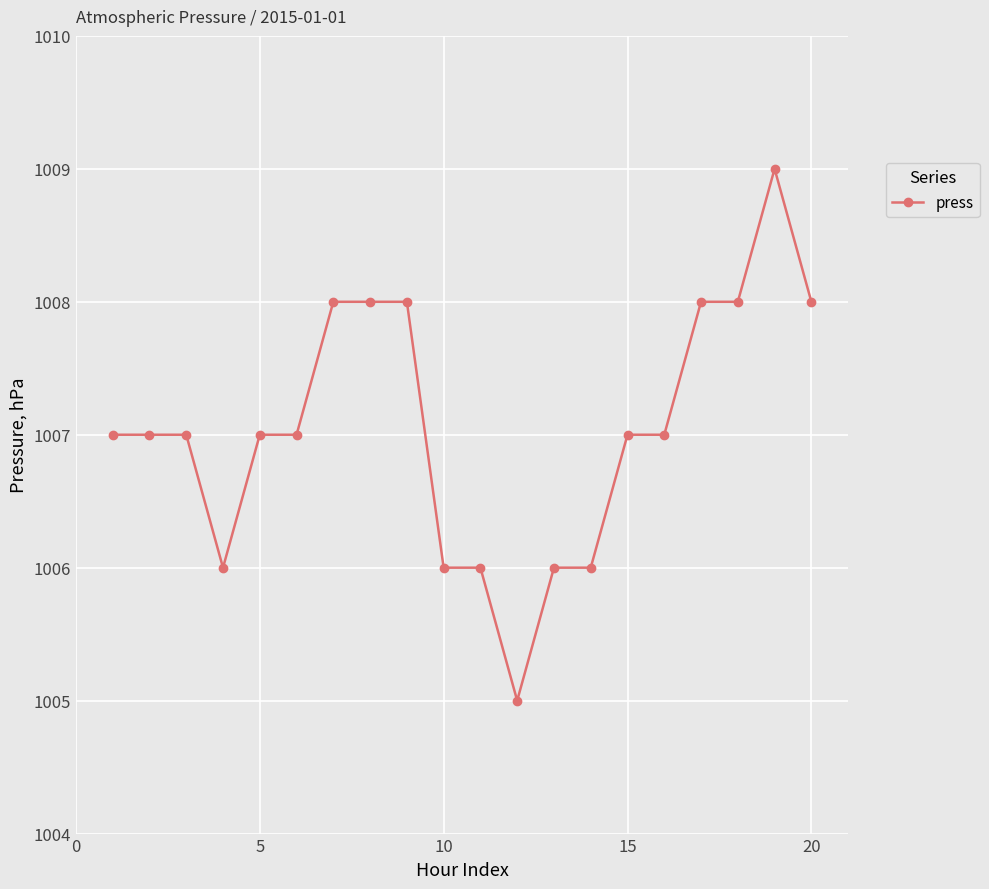

What is the value of the 16th point from the left?

1007